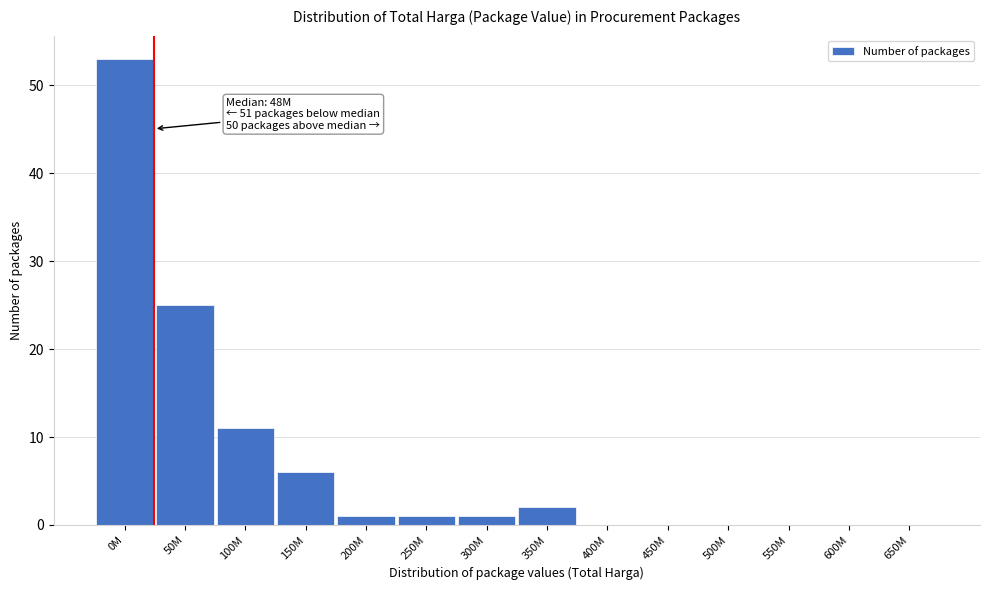

Reading left to right, extract all data points from this chart.

0M=53	50M=25	100M=11	150M=6	200M=1	250M=1	300M=1	350M=2	400M=0	450M=0	500M=0	550M=0	600M=0	650M=0